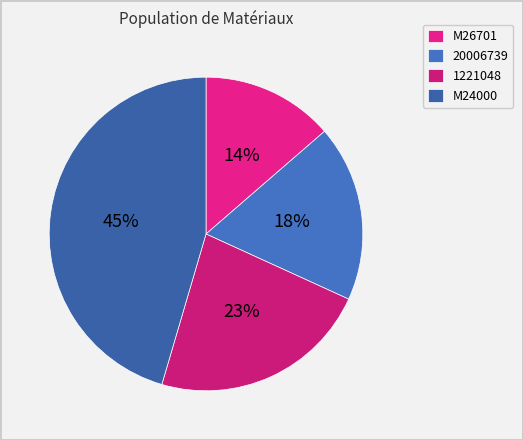

Rank the categories by value from highest to lowest.

M24000, 1221048, 20006739, M26701